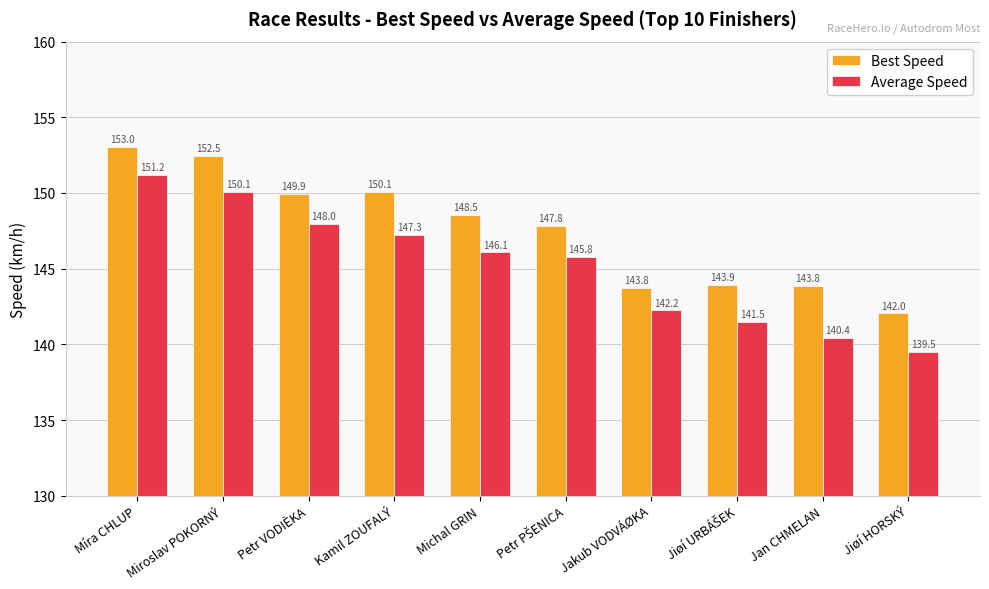

List the series in order of their overall mean, highest first.

Best Speed, Average Speed